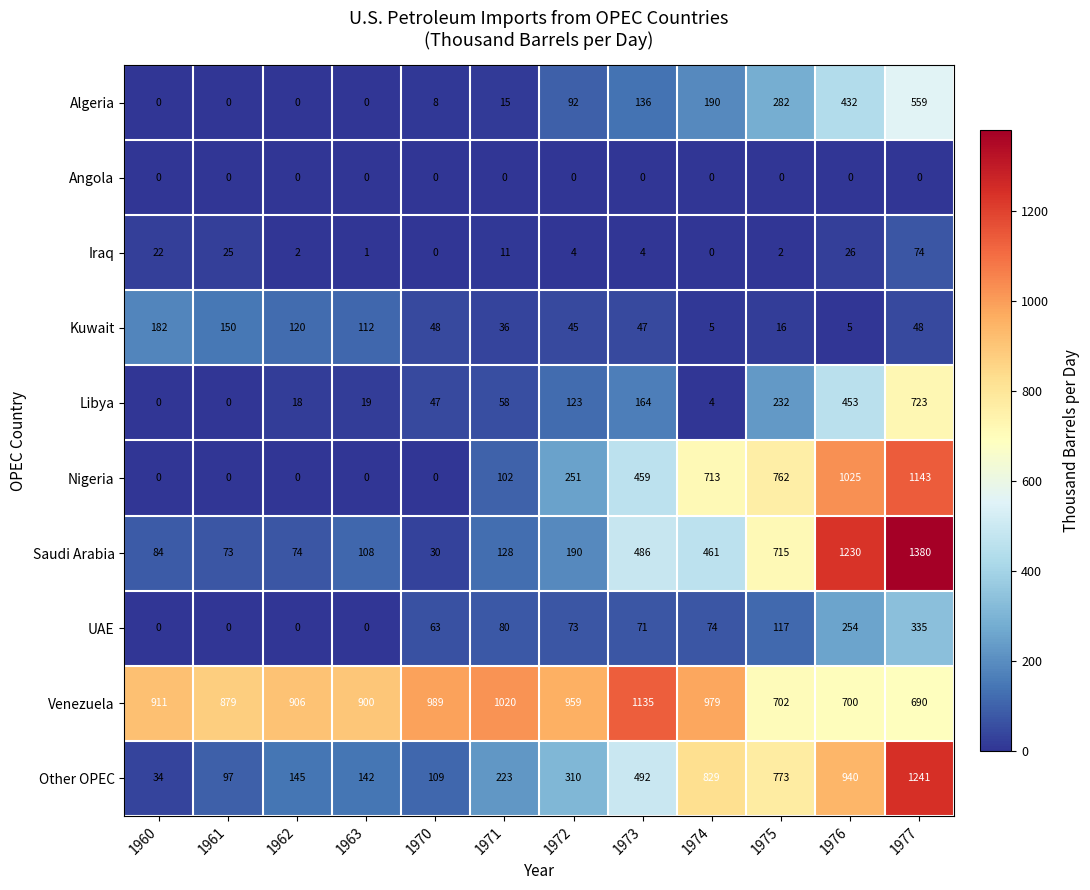

True or false: Algeria has a value of 58 at 1973.

False